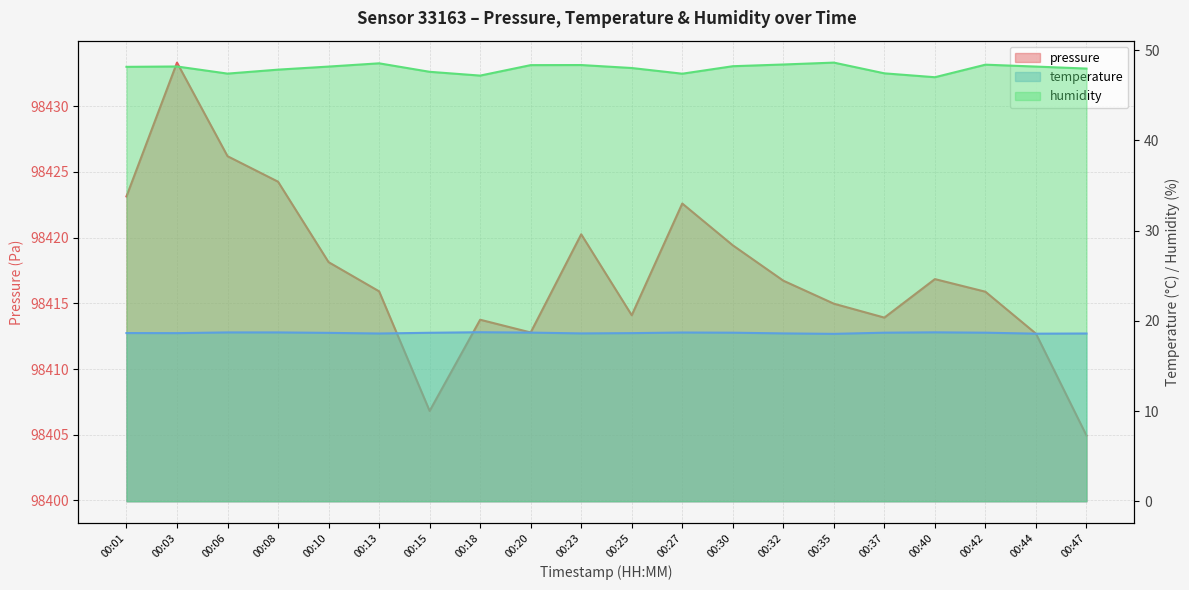

Reading right to left, list all the values displayed in this chart.

pressure: 00:47=98404.9	00:44=98412.7	00:42=98415.9	00:40=98416.8	00:37=98413.9	00:35=98415.0	00:32=98416.7	00:30=98419.4	00:27=98422.6	00:25=98414.1	00:23=98420.2	00:20=98412.8	00:18=98413.8	00:15=98406.8	00:13=98415.9	00:10=98418.1	00:08=98424.2	00:06=98426.2	00:03=98433.3	00:01=98423.1
temperature: 00:47=18.6	00:44=18.6	00:42=18.7	00:40=18.7	00:37=18.7	00:35=18.6	00:32=18.6	00:30=18.7	00:27=18.7	00:25=18.6	00:23=18.6	00:20=18.7	00:18=18.7	00:15=18.7	00:13=18.6	00:10=18.7	00:08=18.7	00:06=18.7	00:03=18.6	00:01=18.6
humidity: 00:47=48.0	00:44=48.2	00:42=48.4	00:40=47.0	00:37=47.4	00:35=48.6	00:32=48.4	00:30=48.2	00:27=47.4	00:25=48.0	00:23=48.3	00:20=48.3	00:18=47.2	00:15=47.6	00:13=48.5	00:10=48.2	00:08=47.8	00:06=47.4	00:03=48.2	00:01=48.1